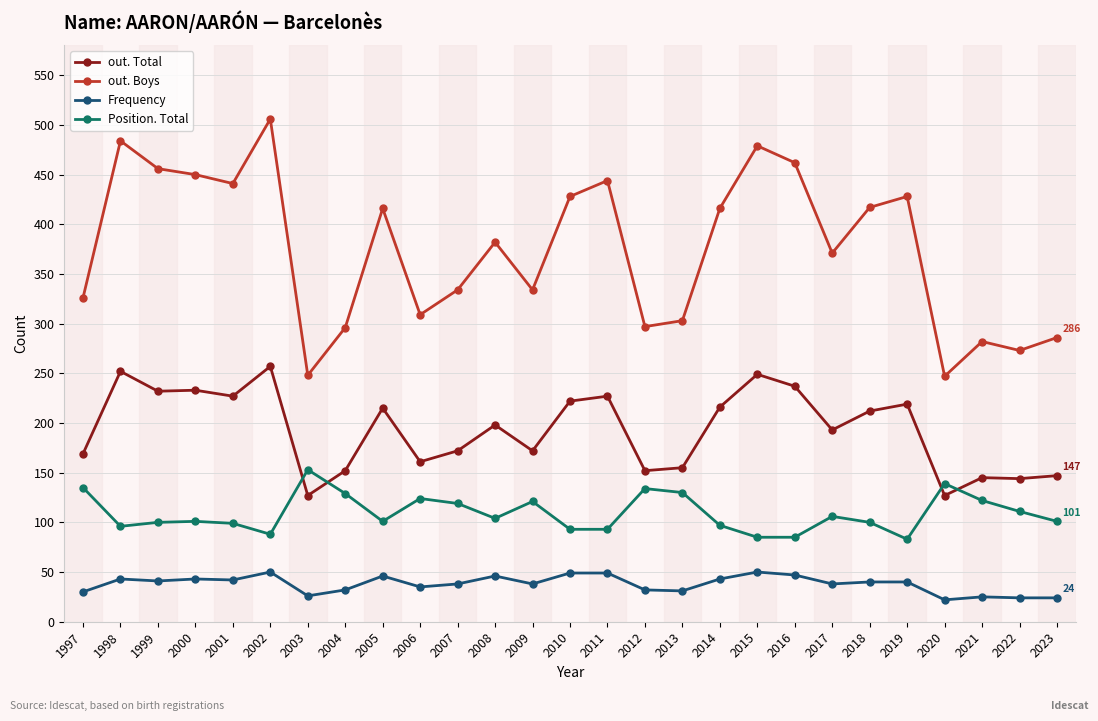

What is the spread (max minus min) of values at 2014?

373